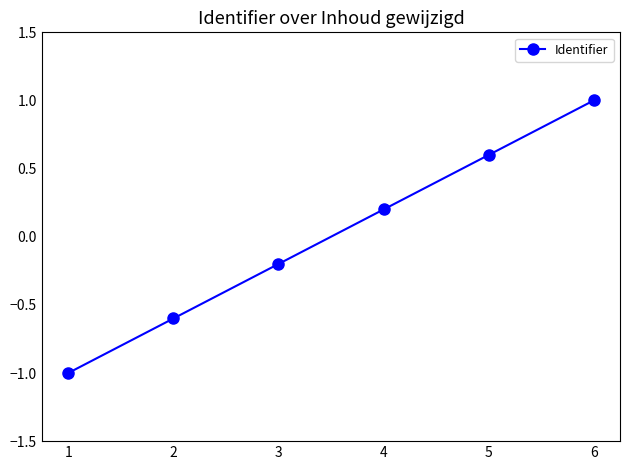

Rank the categories by value from lowest to highest.

1, 2, 3, 4, 5, 6